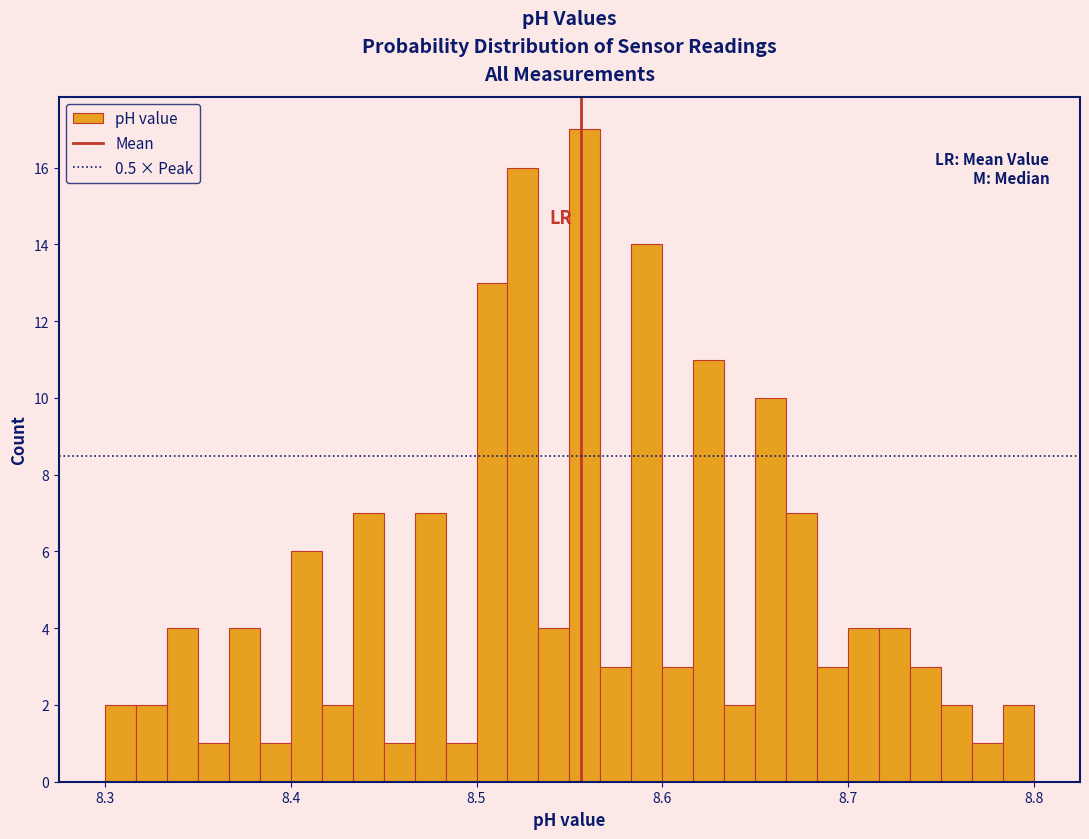

Around what value on the x-axis is the tallest bar? Give the approximate position of its centre, as read against the axis.

8.56